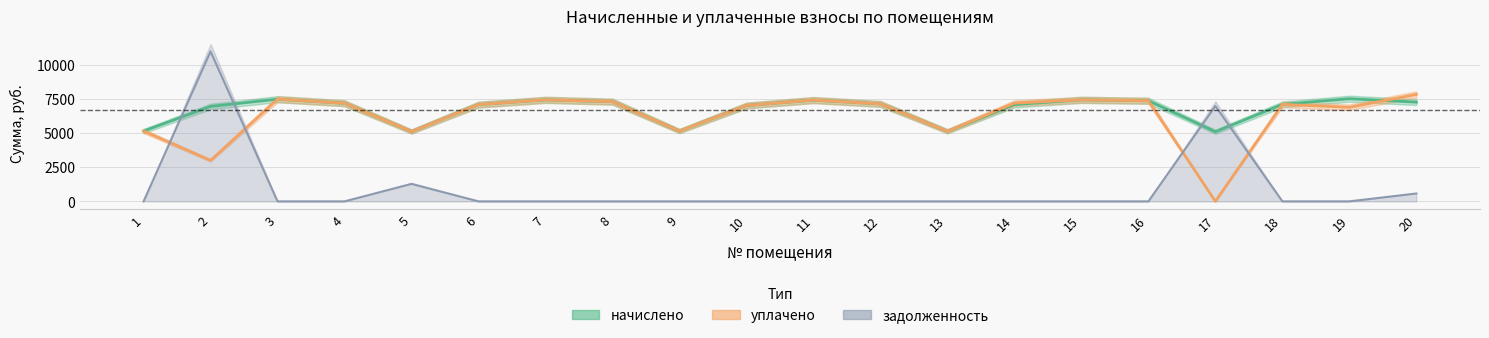

Where does the уплачено series first go above 7137?

3